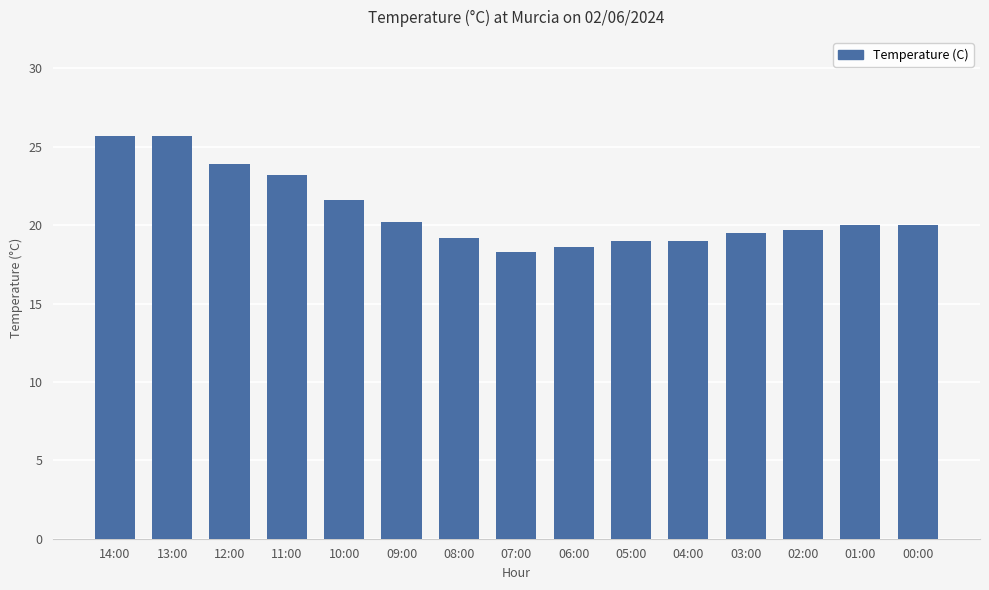

What is the average value?

20.9